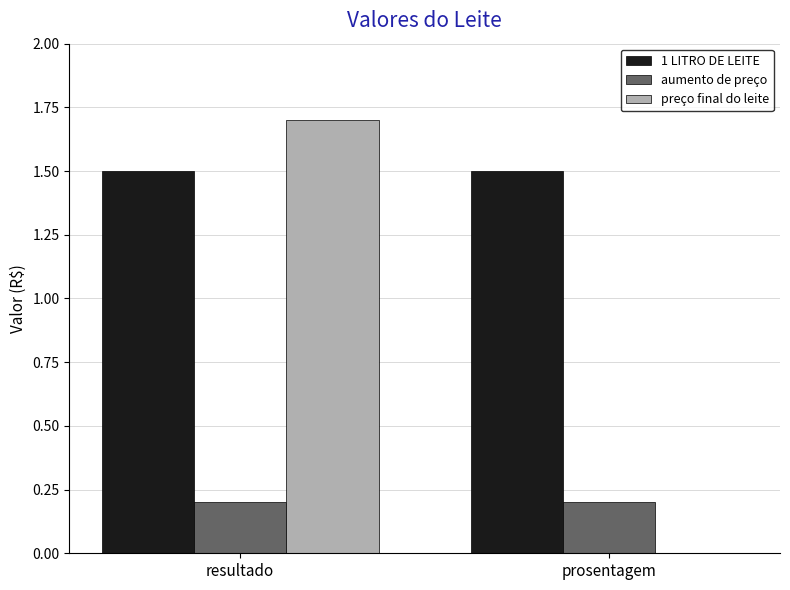

The preço final do leite series shows 0.0 at prosentagem. True or false?

True